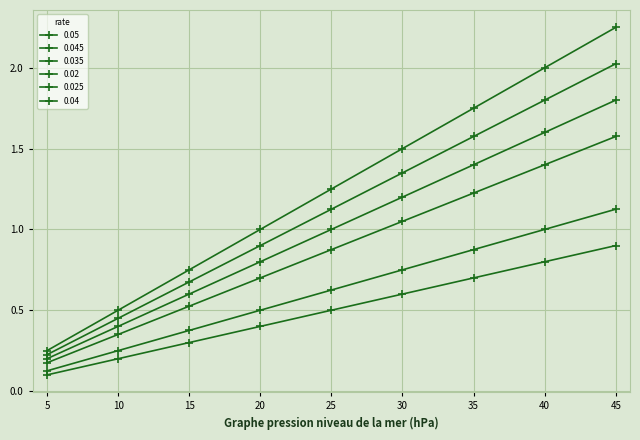

Rank the series at 25 from highest to lowest value.

0.05, 0.045, 0.04, 0.035, 0.025, 0.02